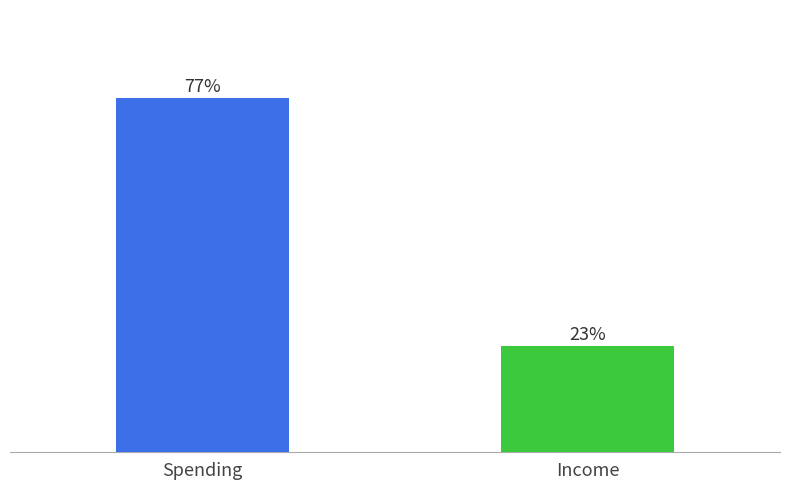

Are the bars grouped side by side (vs. stacked)?

No